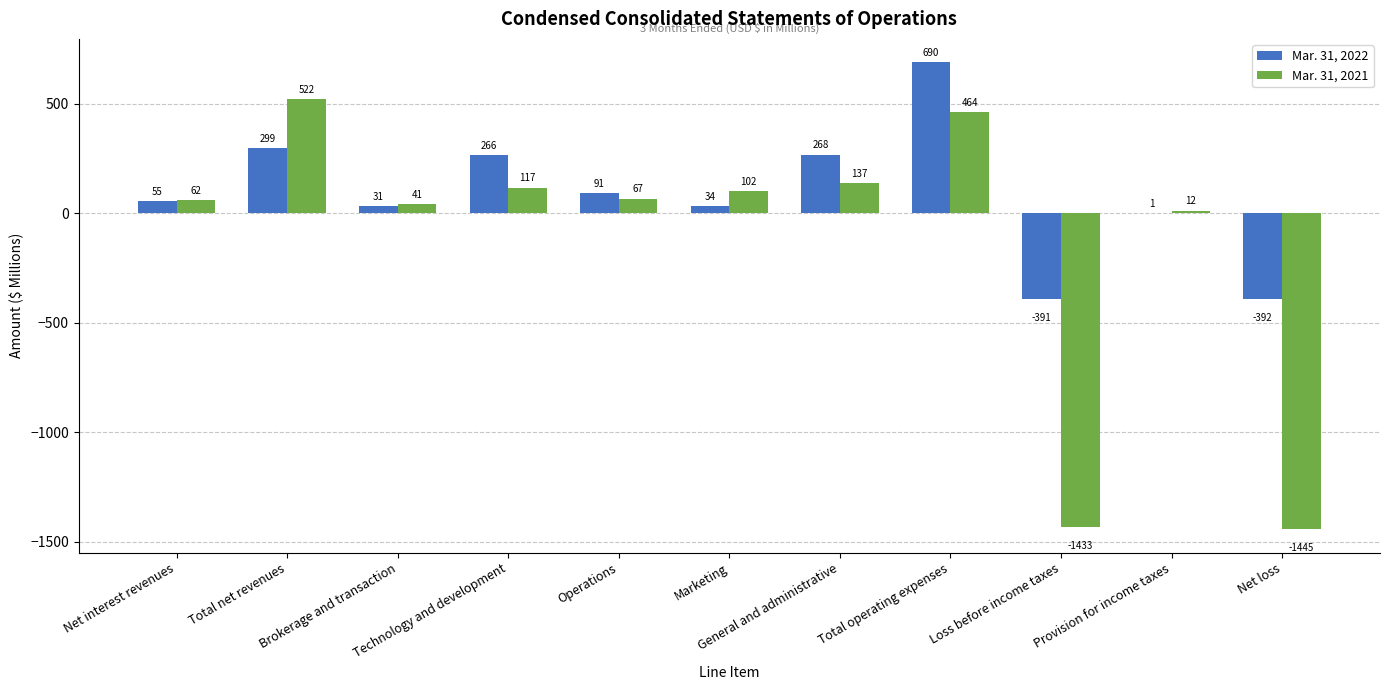

What is the sum of all Mar. 31, 2021 values?

-1354